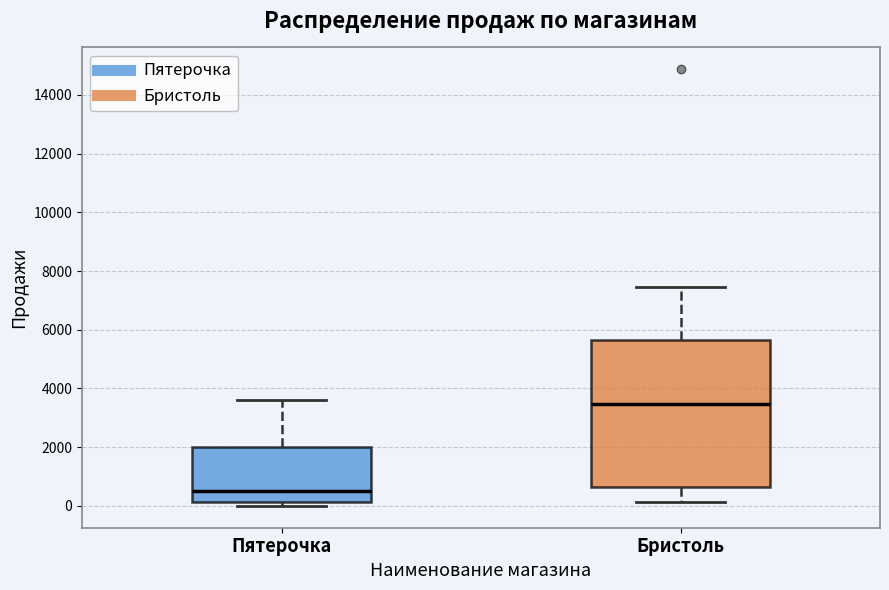

Which box's median line is the lowest?

Пятерочка